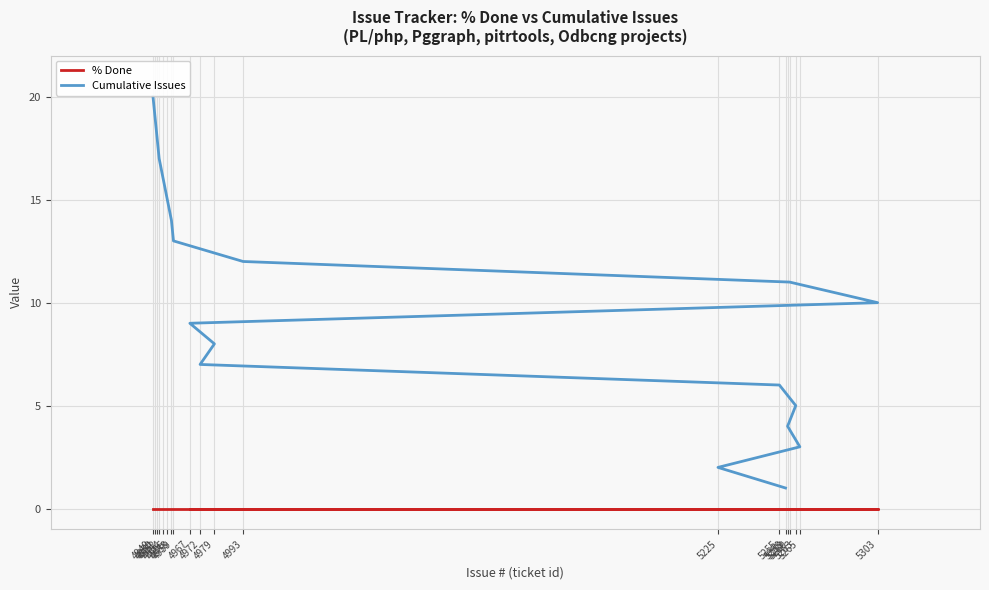

What is the lowest value of the Cumulative Issues series?

1